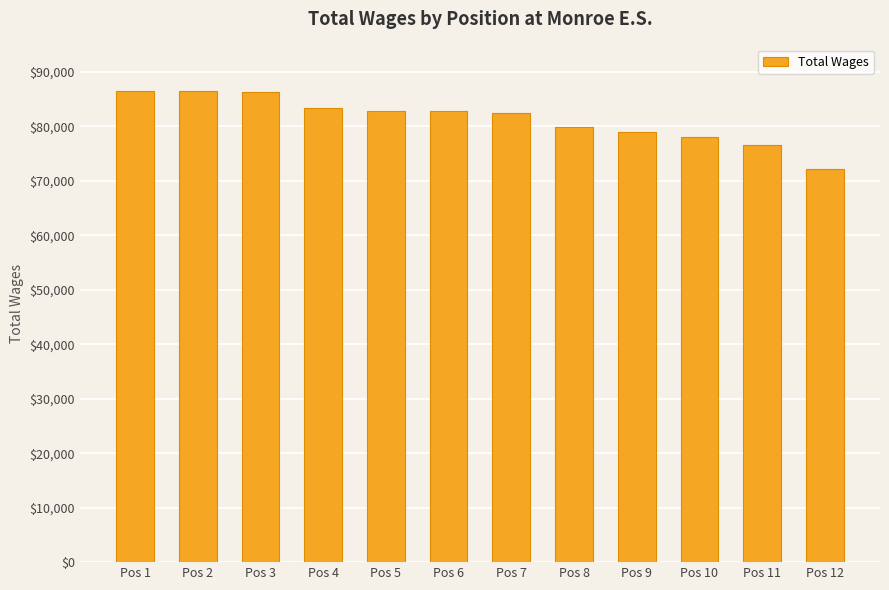

How many values are below 82776?

6